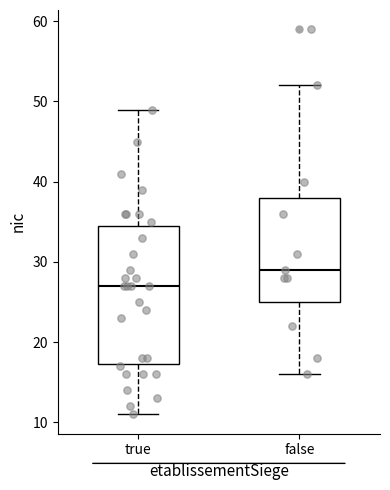

Which box's median line is the highest?

false